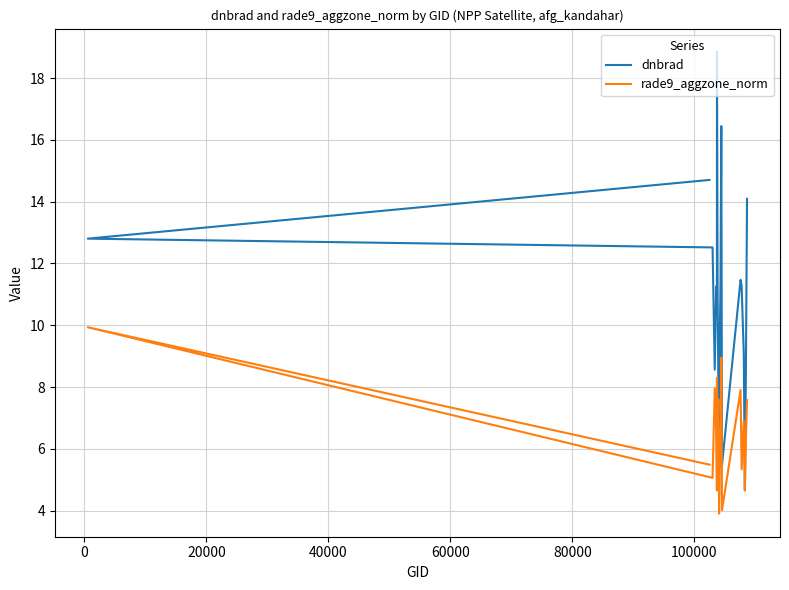

Read the dnbrad value at 20000.

12.5